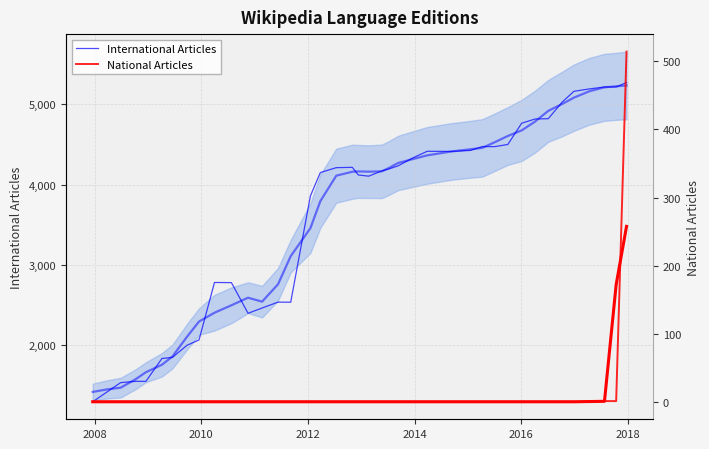

Which series has the largest total across all categories?

International Articles